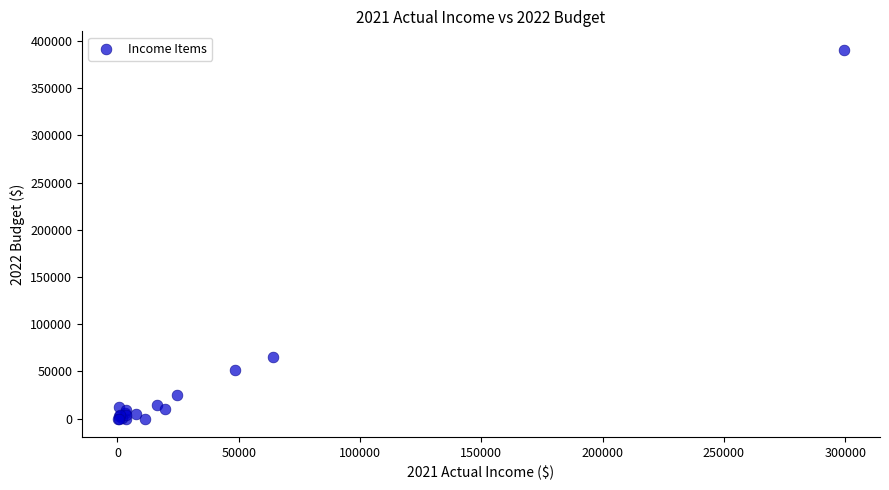

What Y value in the scatter plot is closest to 195350?

65000